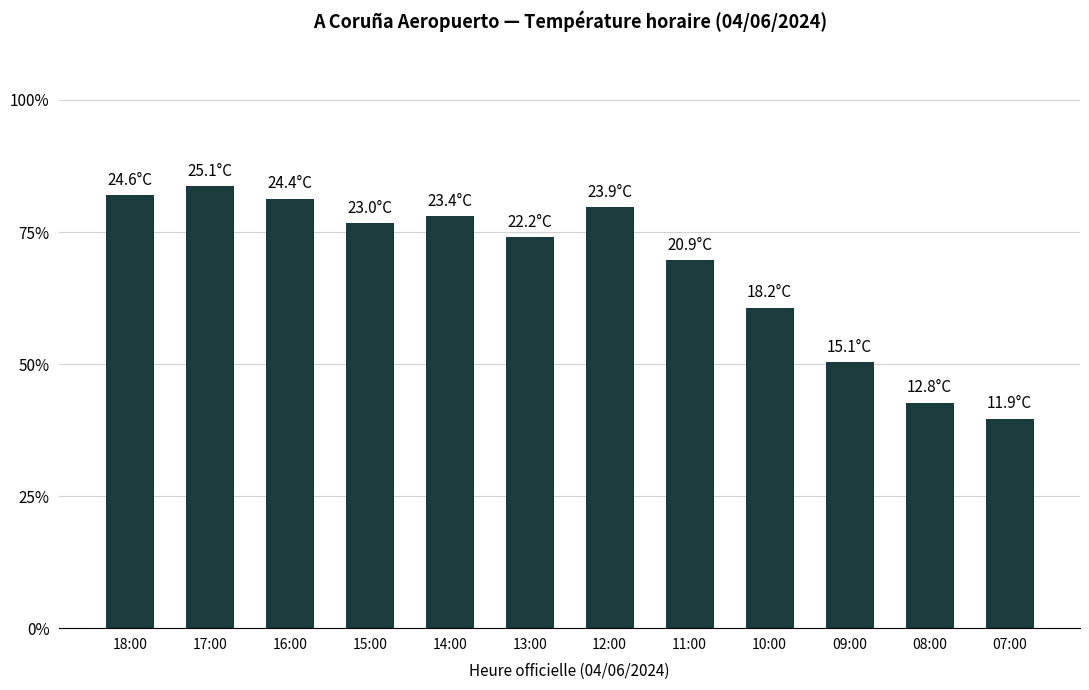

What is the label of the 1st bar from the left?

18:00